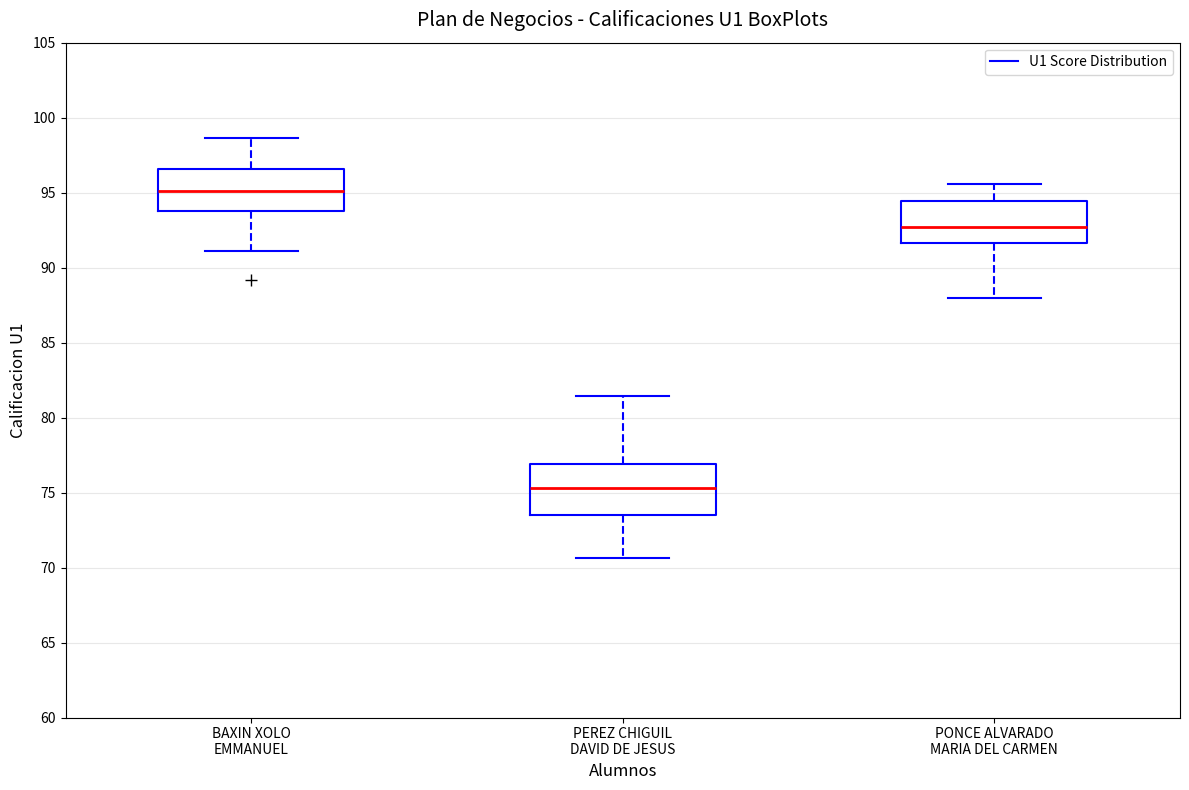

Which box is the tallest, from its lower edge to its upper edge?

PEREZ CHIGUIL DAVID DE JESUS